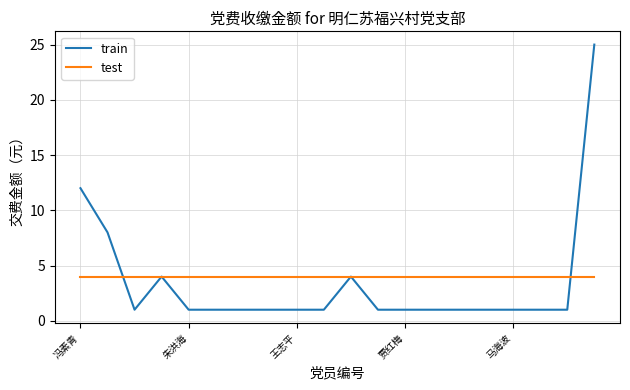

List the series in order of their peak value, lowest first.

test, train